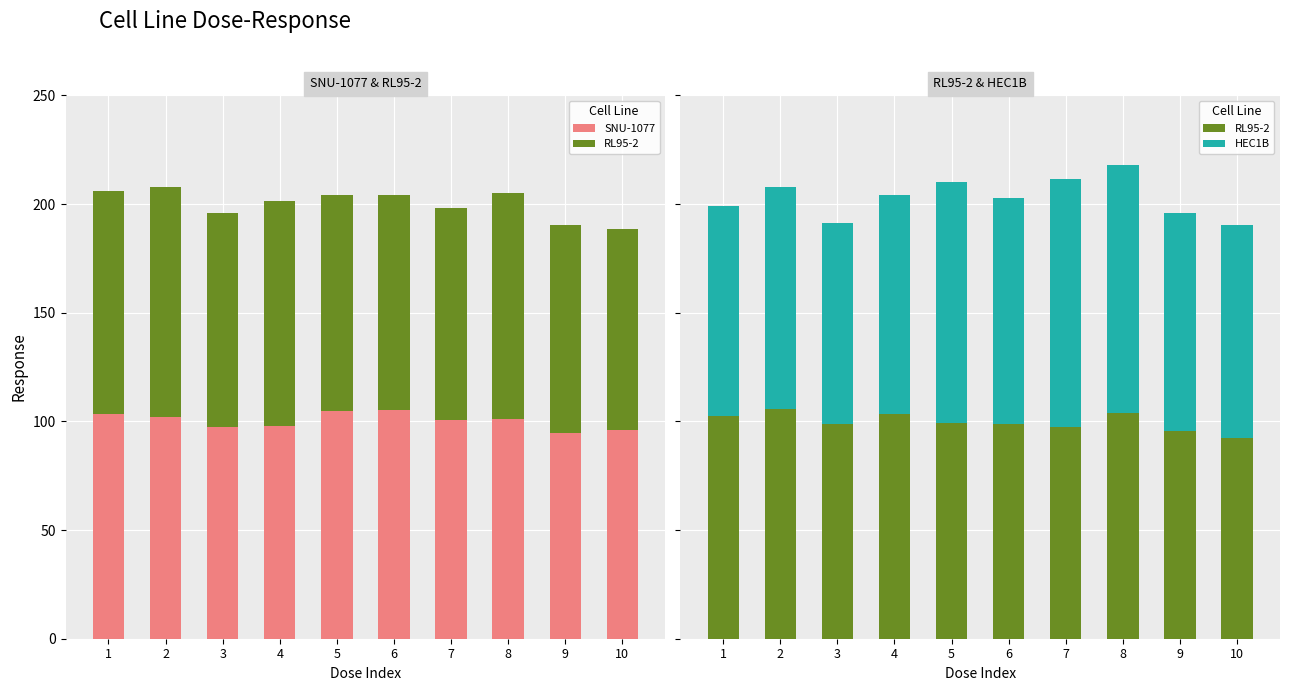

True or false: HEC1B has a value of 92.5 at 3.

True